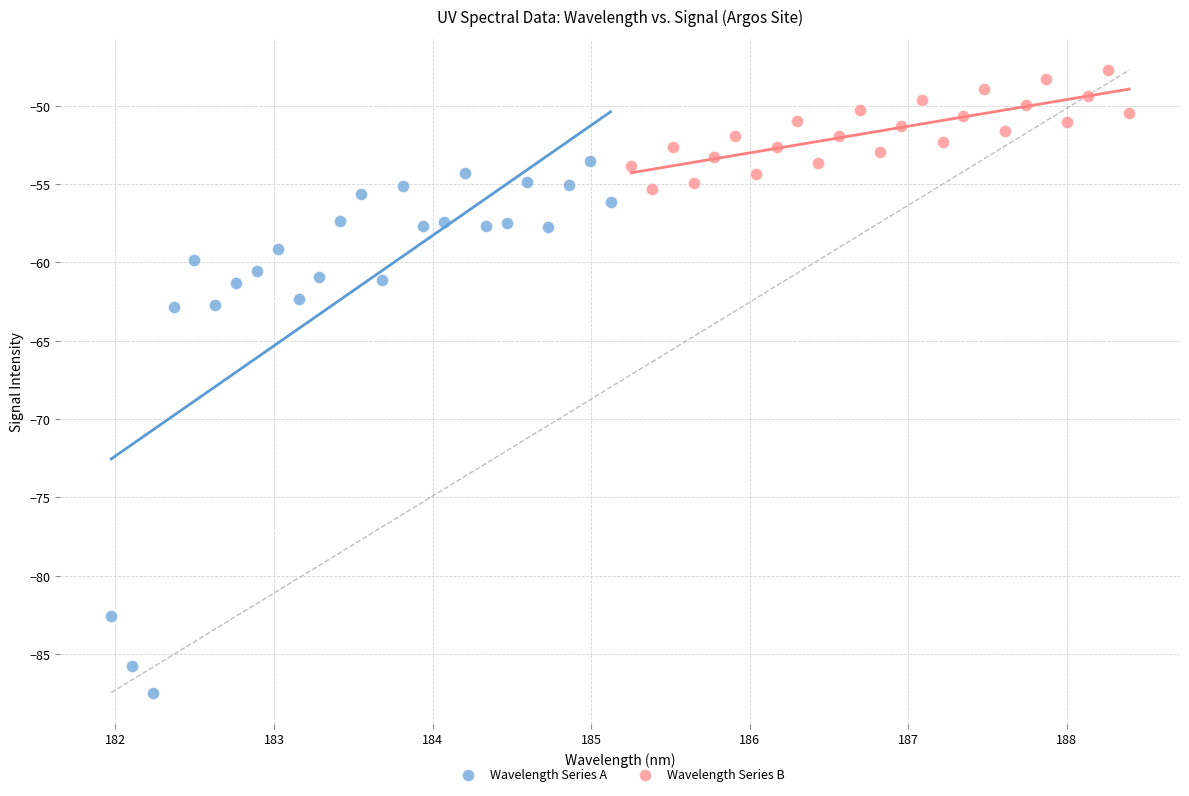

What are all the series names shown in the legend?

Wavelength Series A, Wavelength Series B